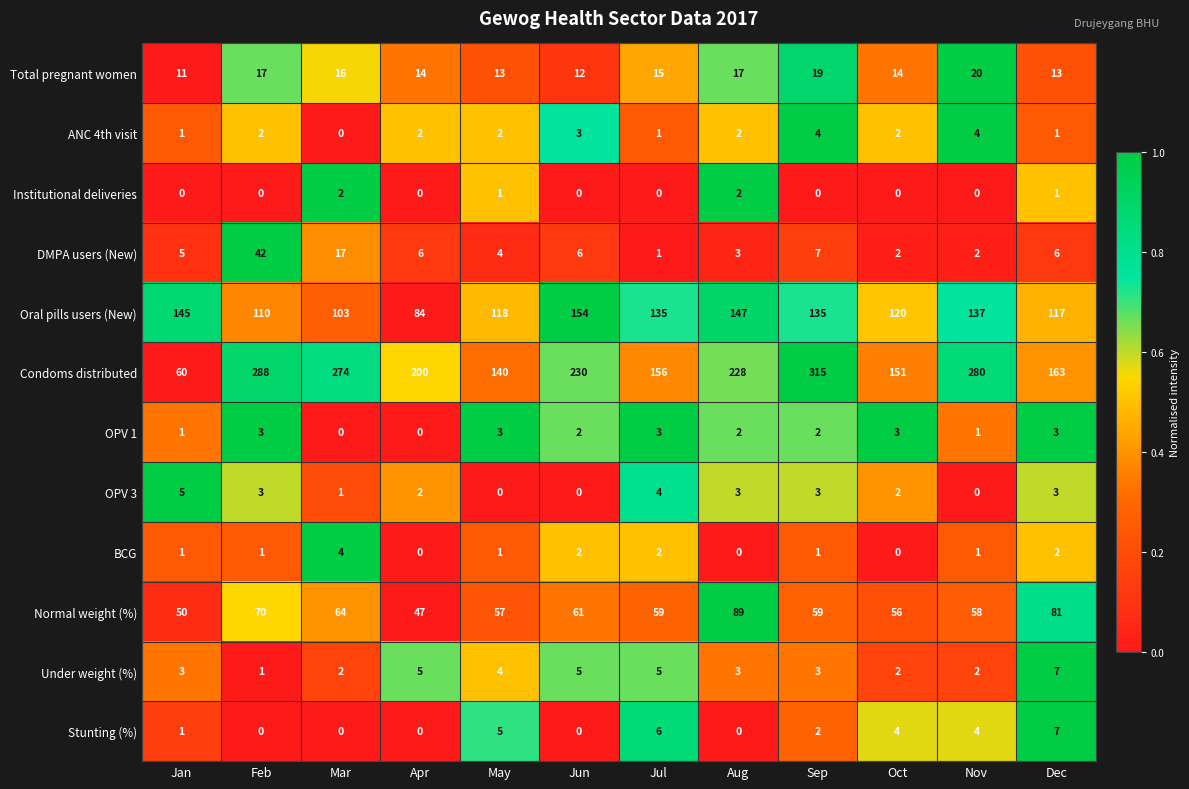

The value of DMPA users (New) at Jan is 2. True or false?

False